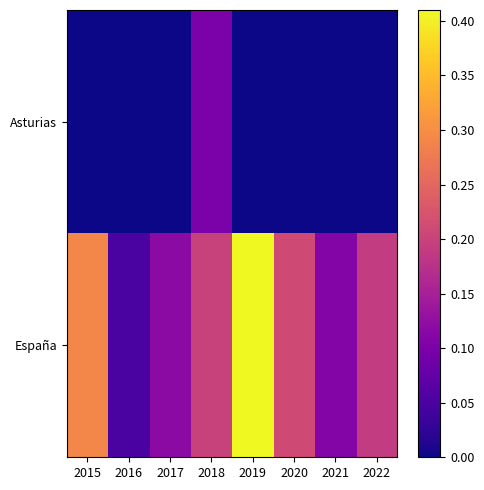

Which label corresponds to the largest value in the chart?

2019